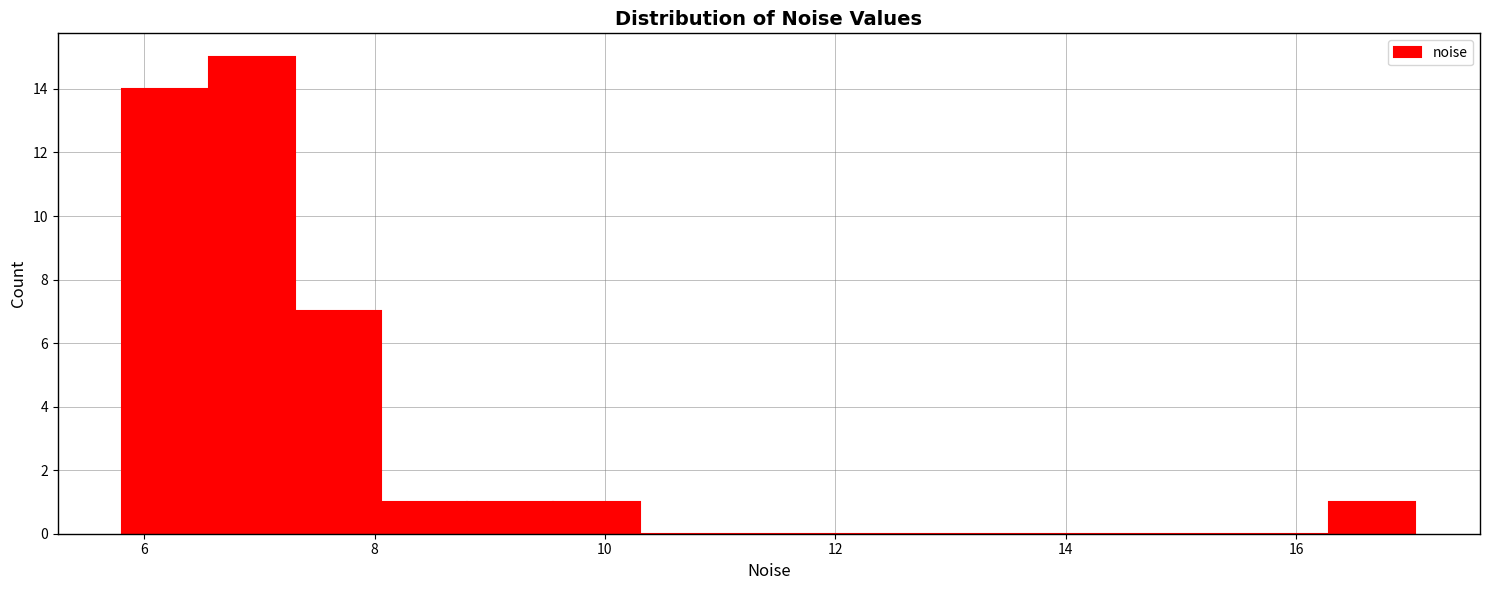

Around what value on the x-axis is the tallest bar? Give the approximate position of its centre, as read against the axis.

7.0